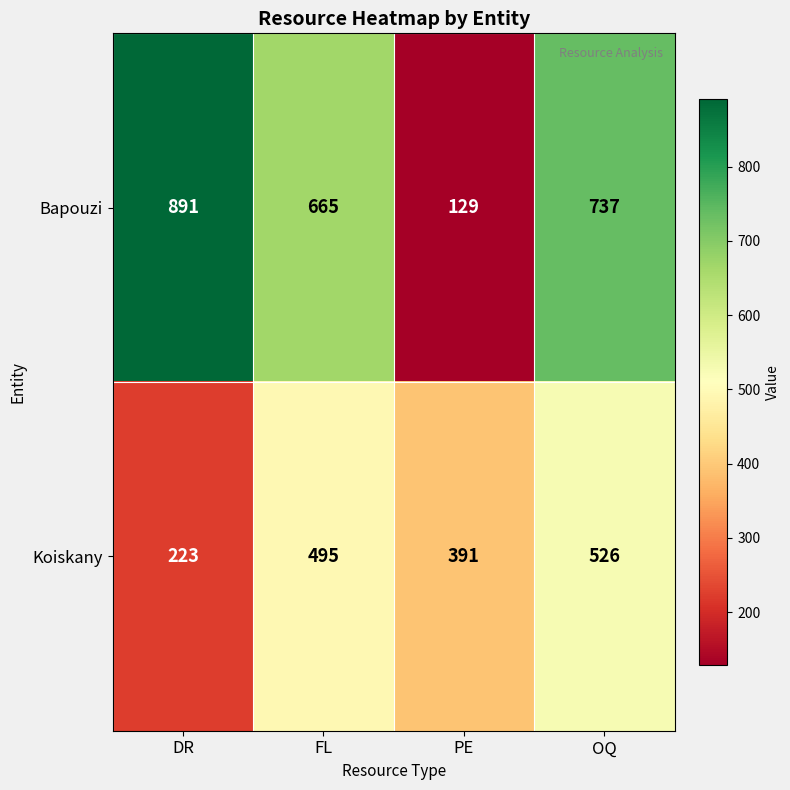

What is the total value across all series at FL?

1160